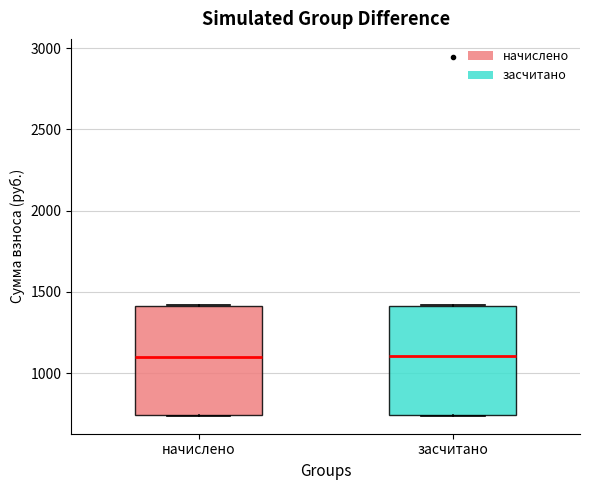

Reading left to right, transcribe this box plot: for each box, give where its median line is, the range the box spans, and where its two whiskers end, as read against the y-axis. The values are not printed on the chart, so give them approximately, as read against the axis.

начислено: median 1100, box 750 to 1400, whiskers 750 to 1400
засчитано: median 1100, box 750 to 1400, whiskers 750 to 1400